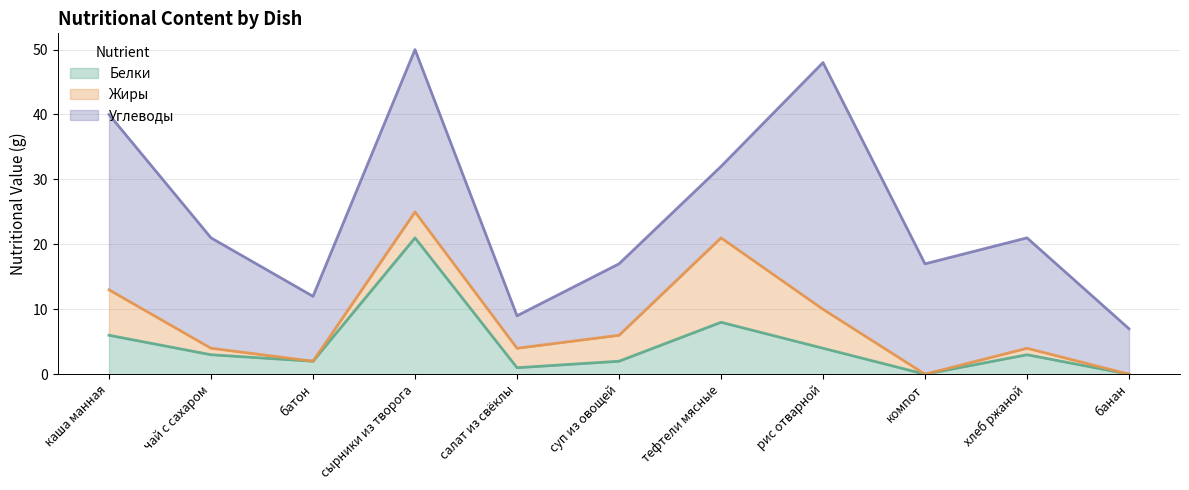

True or false: Белки and Углеводы cross at least once.

False